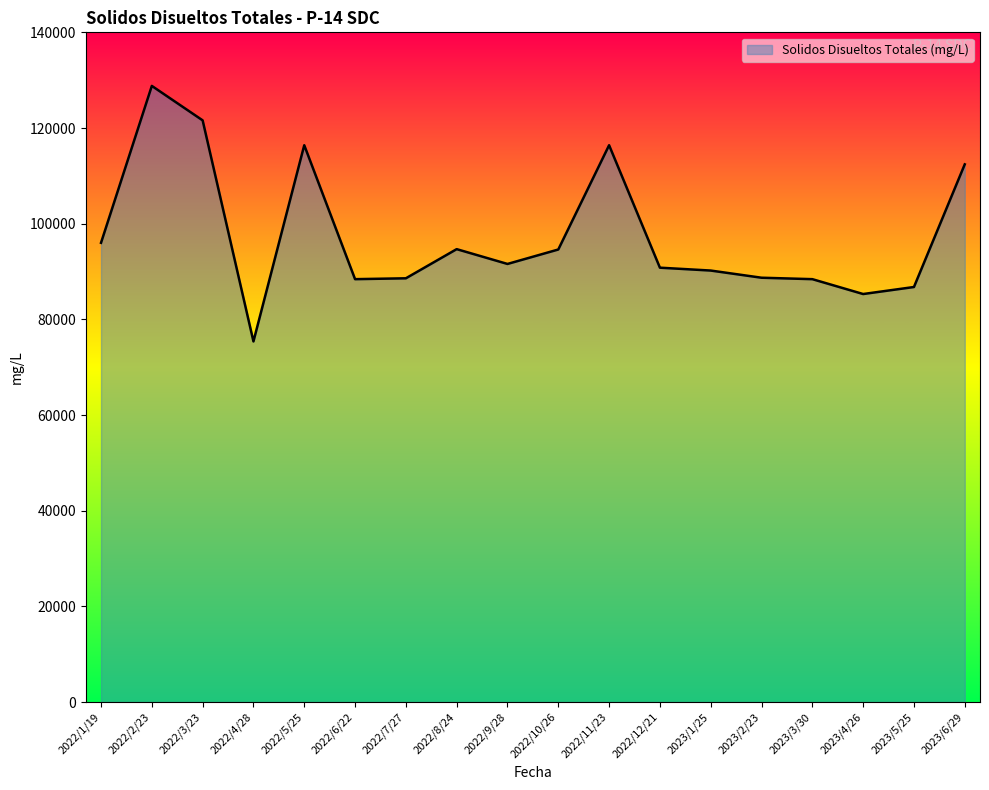

Is it true that the value at 2022/5/25 is 168796?

False